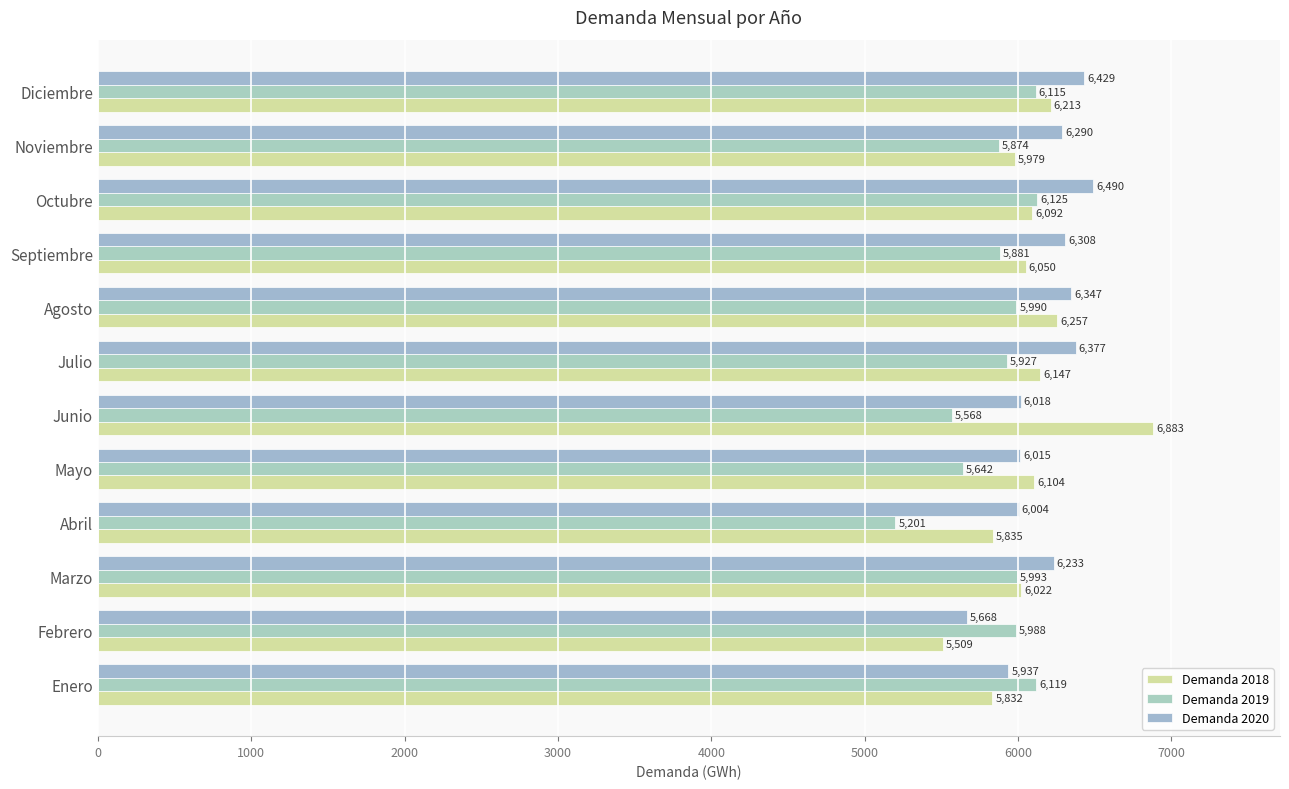

How many data points in Demanda 2019 are above 5987?

6